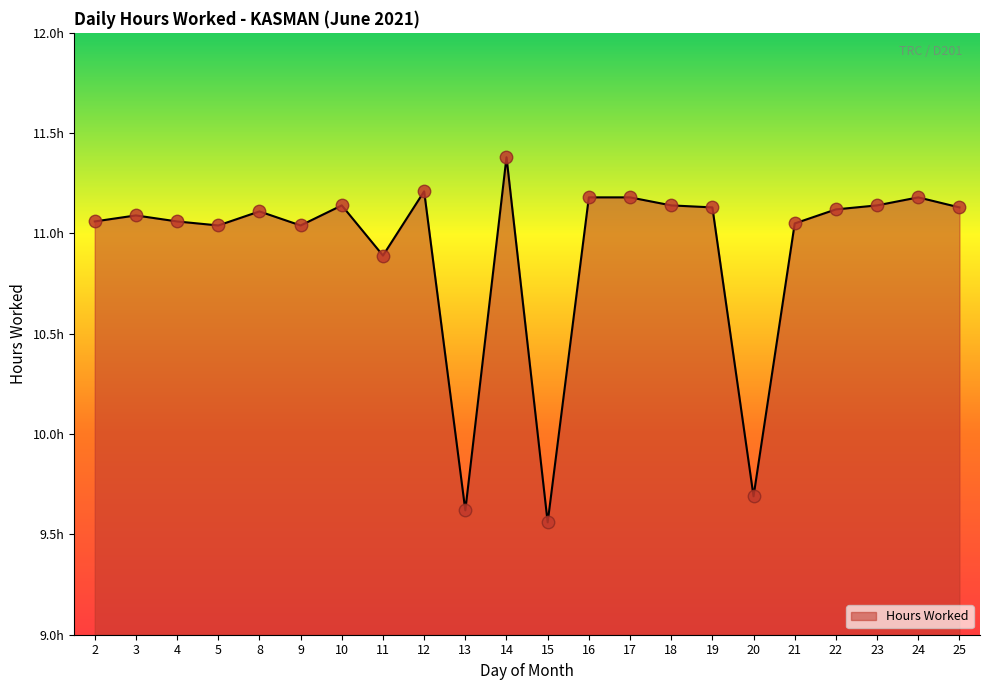

Approximately how many times larger is the value at 11 compared to 17?

1.0